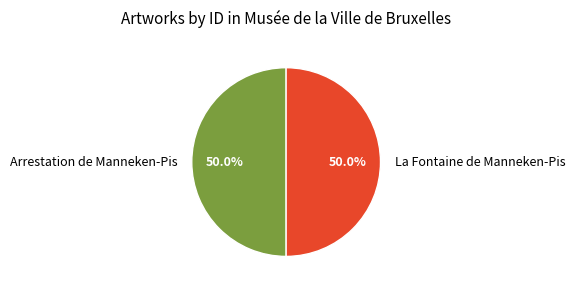

Approximately how many times larger is the value at Arrestation de Manneken-Pis compared to La Fontaine de Manneken-Pis?

1.0